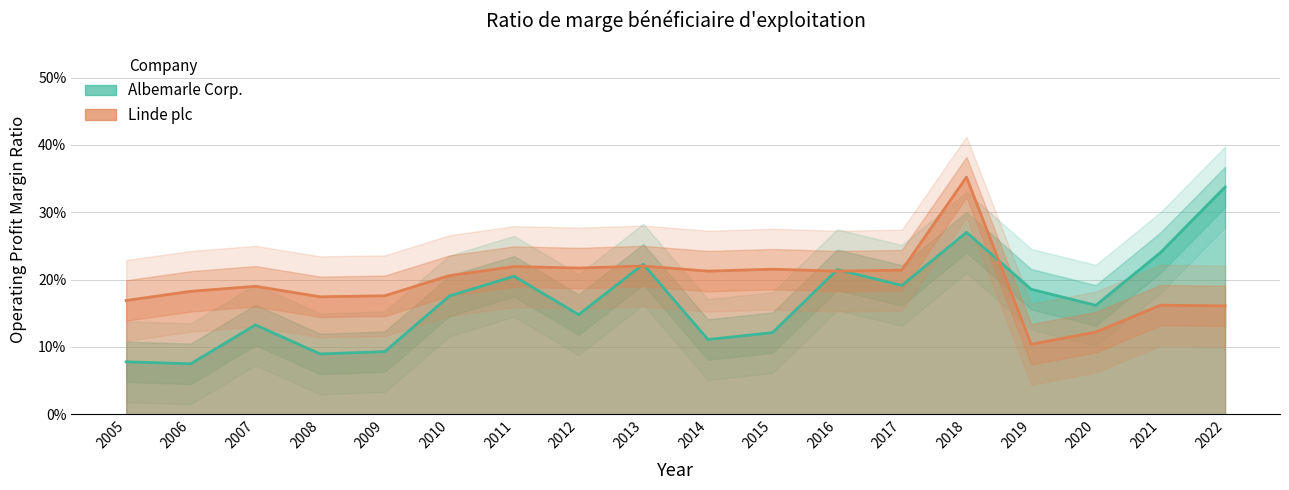

What is the difference between the maximum and minimum values in the Albemarle Corp. series?

0.3